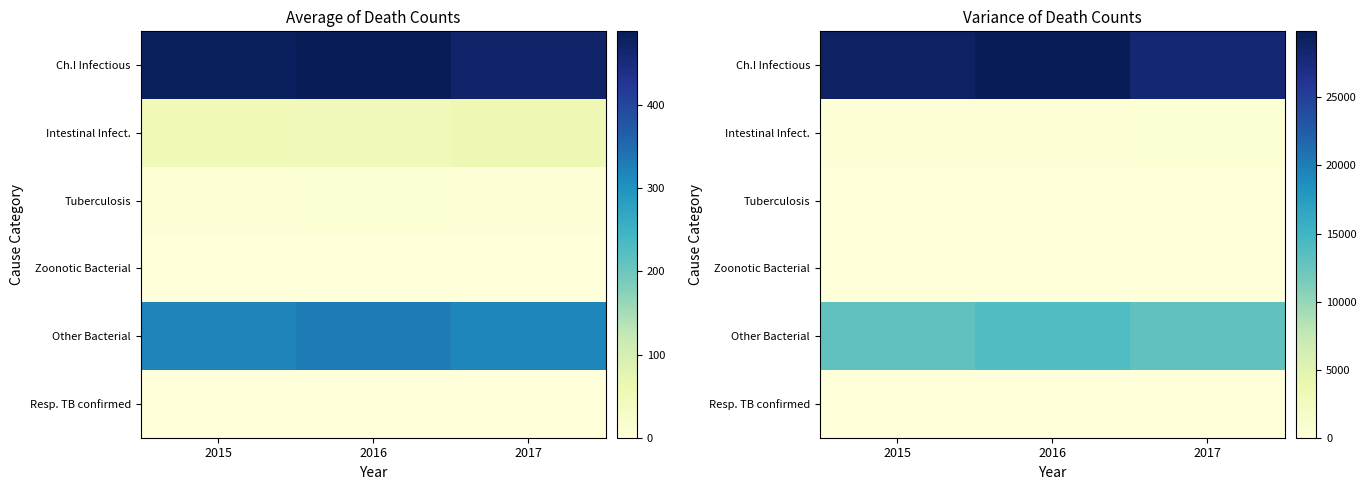

How many series are shown in this chart?

6